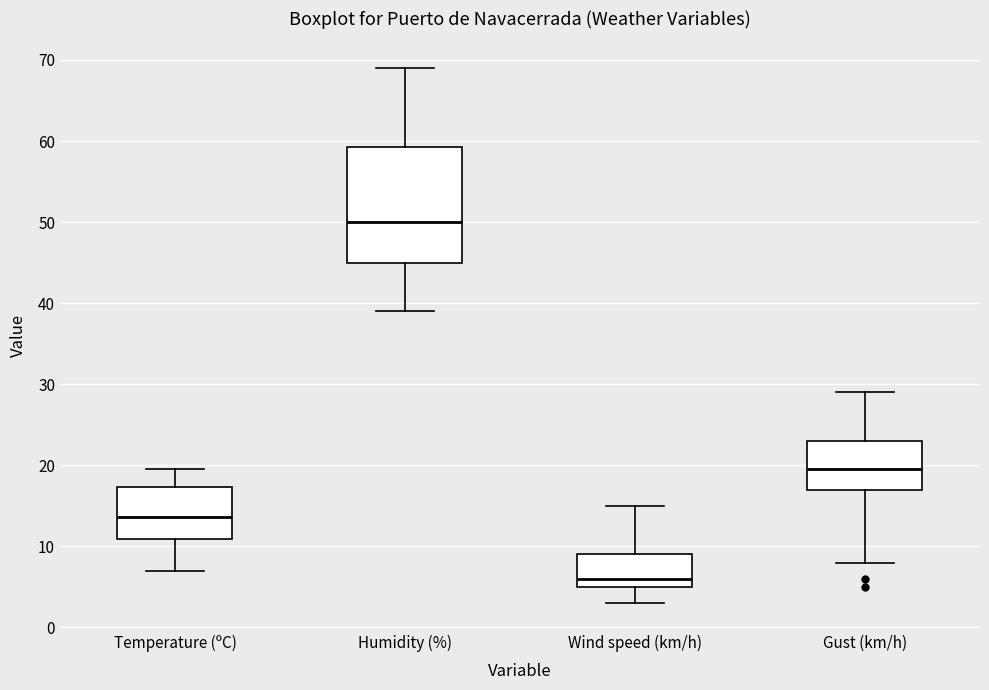

Which box has the lowest median line?

Wind speed (km/h)